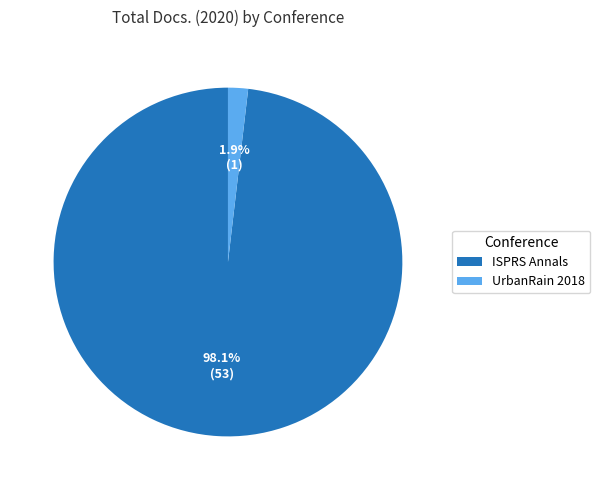

Count the number of slices in the pie.

2